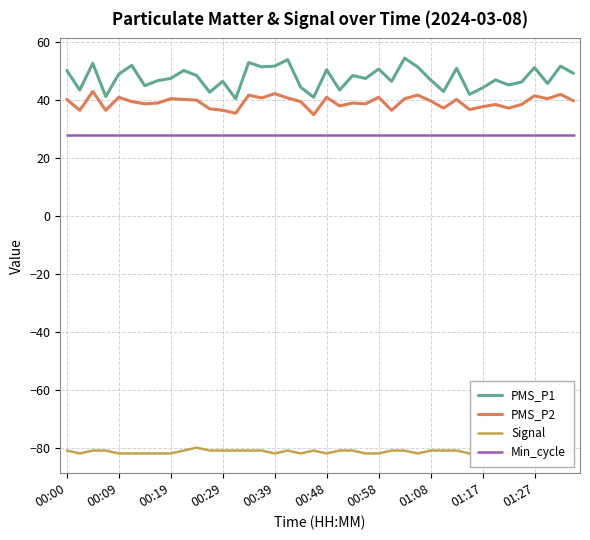

True or false: PMS_P1 and PMS_P2 intersect in this chart.

False